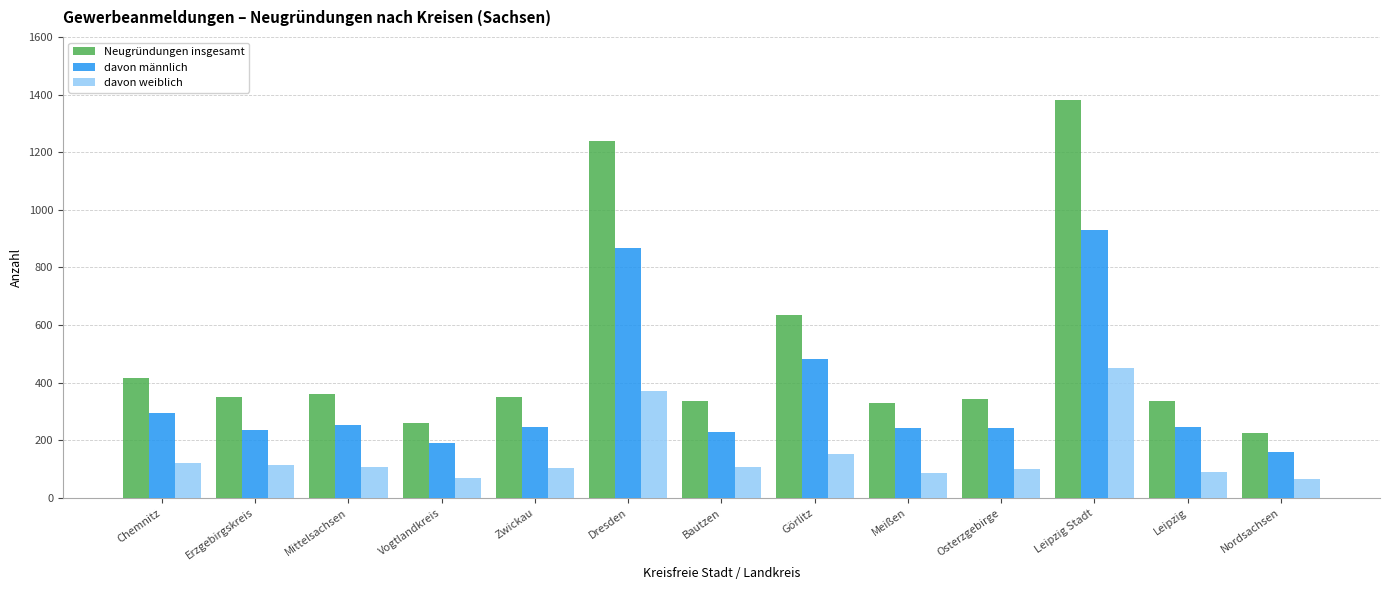

What is the difference between the davon weiblich values at Osterzgebirge and Vogtlandkreis?

31